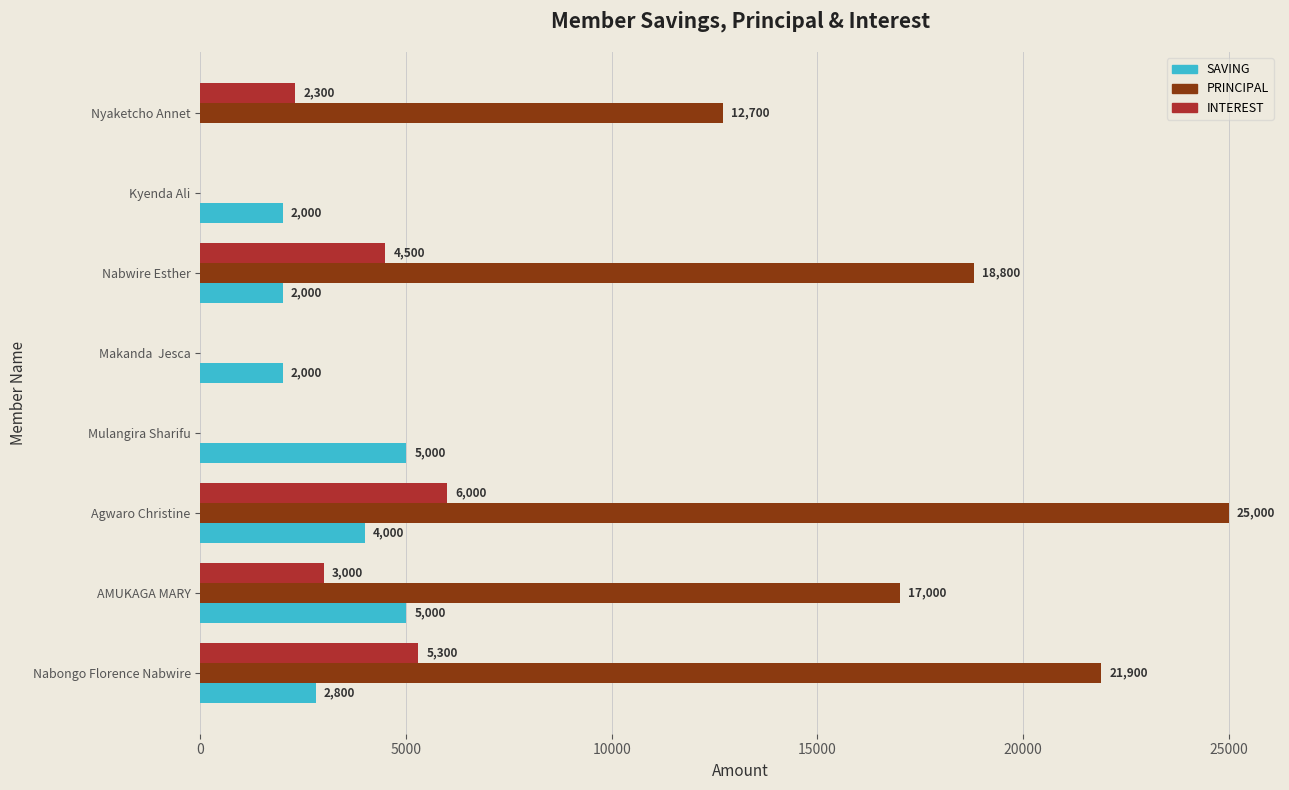

Which series changed the most between Agwaro Christine and Nabwire Esther?

PRINCIPAL